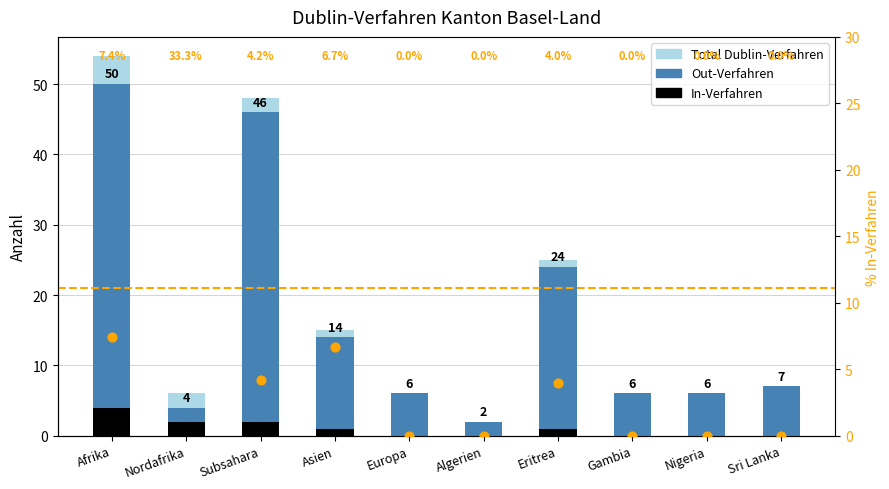

What is the total value across all series at Europa?

12